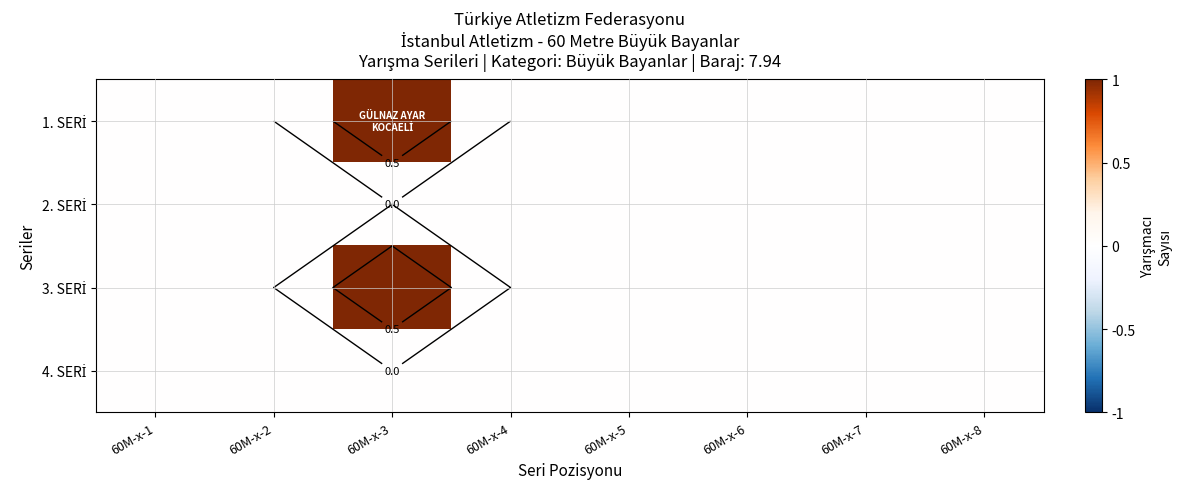

How many series are shown in this chart?

4